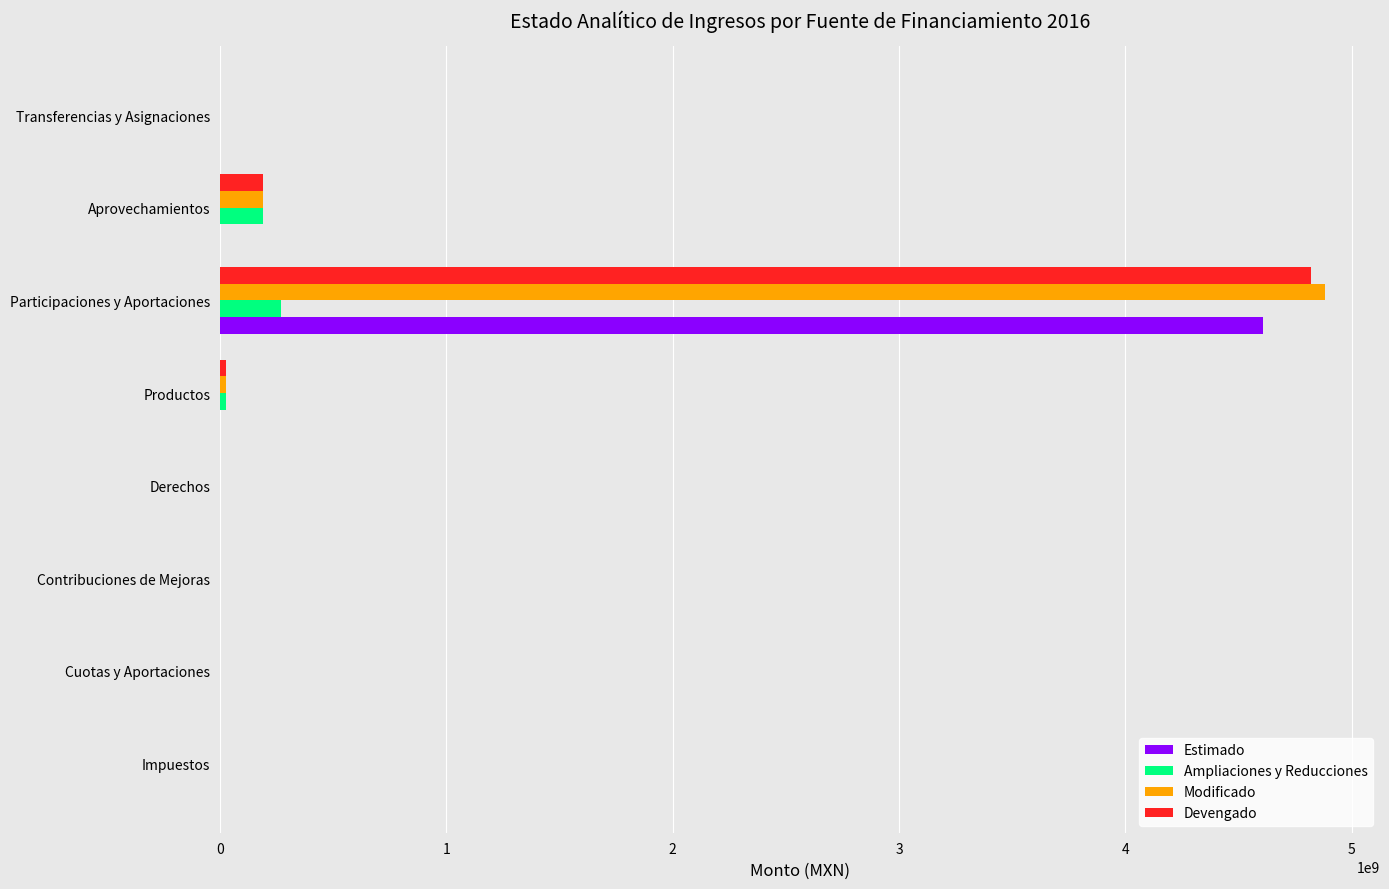

At which category is the sum across all series the highest?

Participaciones y Aportaciones